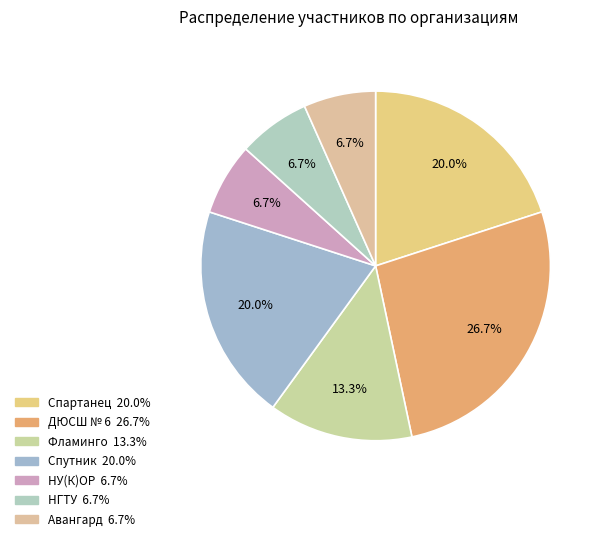

Does НУ(К)ОР account for over 50% of the chart?

No